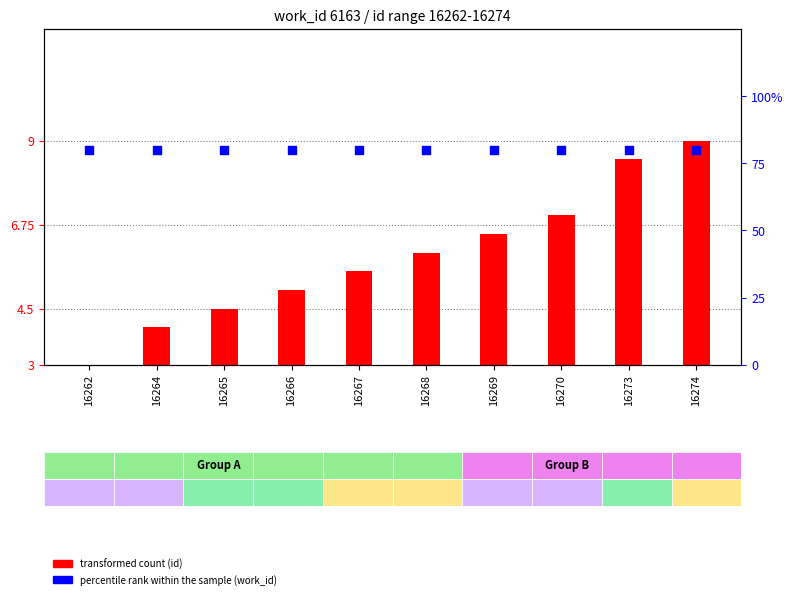

Which series has the largest total across all categories?

percentile rank within the sample